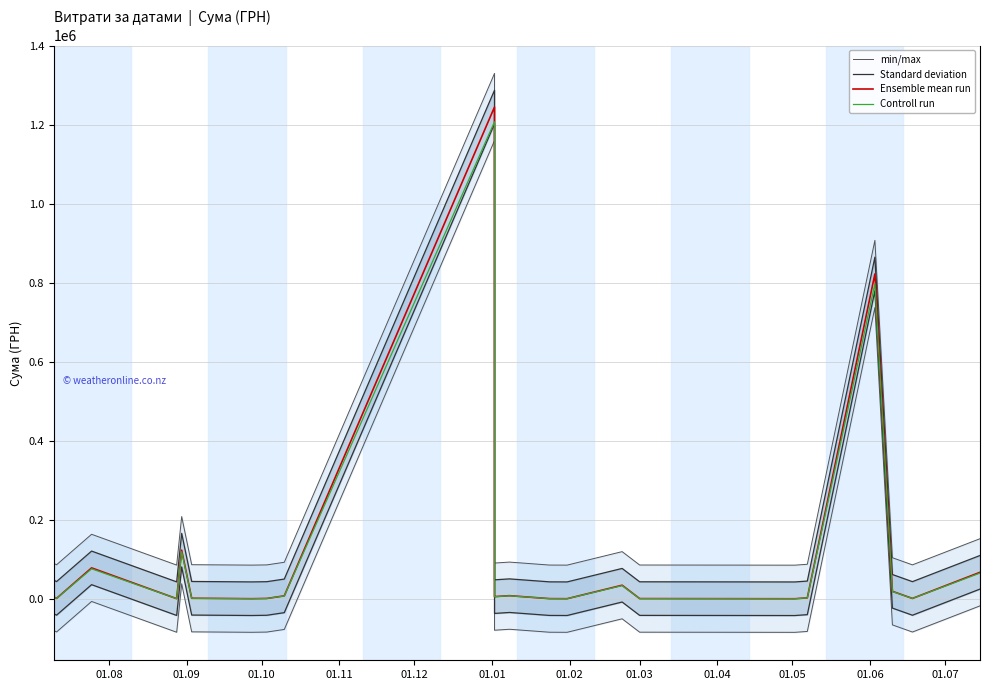

What is the difference between the maximum and second lowest values in the min/max series?

1243958.1